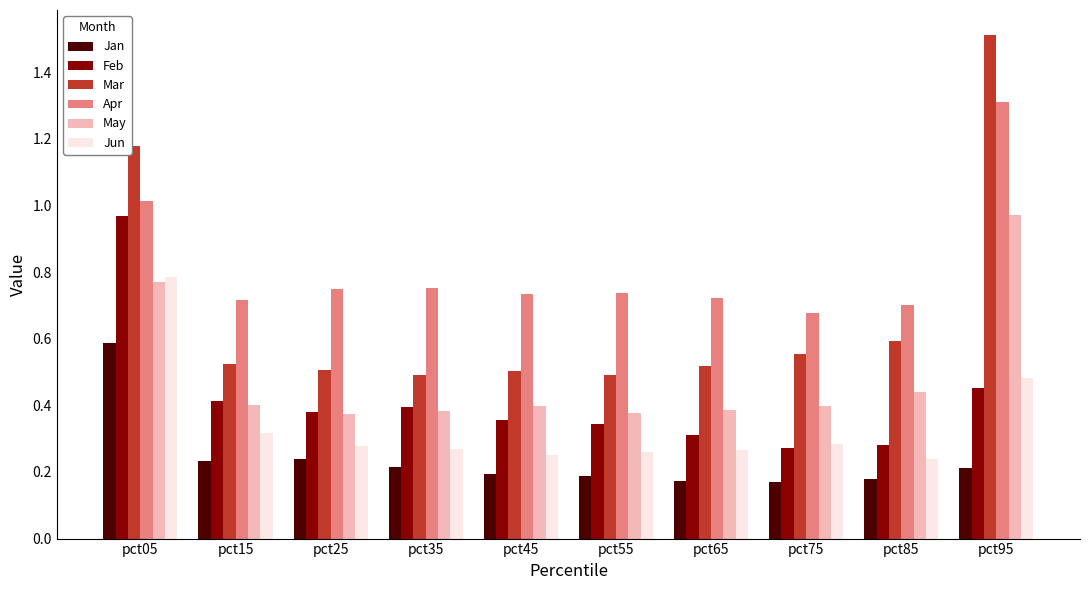

Is it true that Jan equals 0.2 at pct85?

True